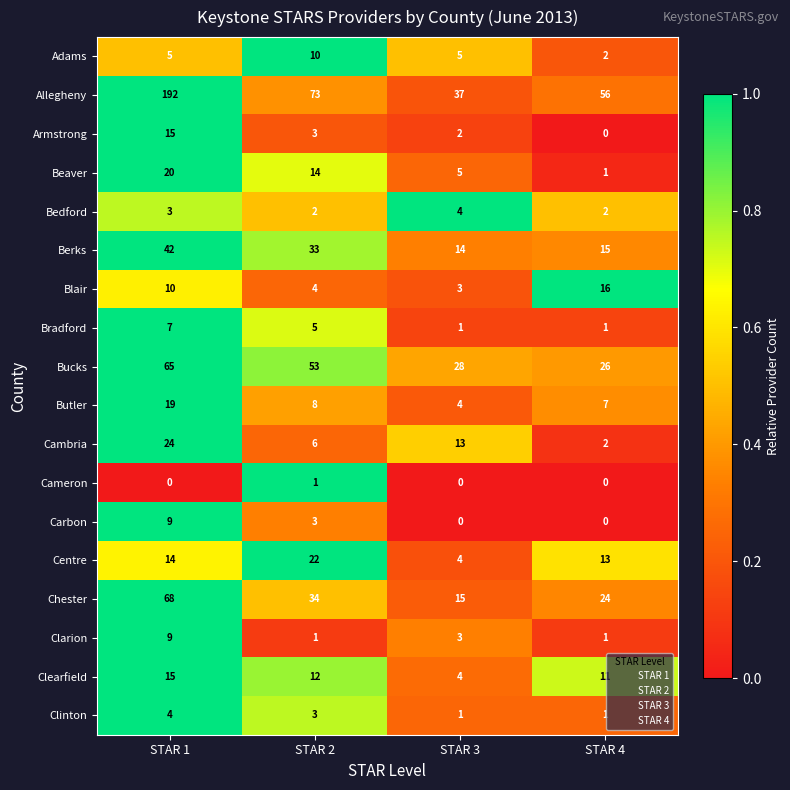

Which series has the largest total across all categories?

Allegheny